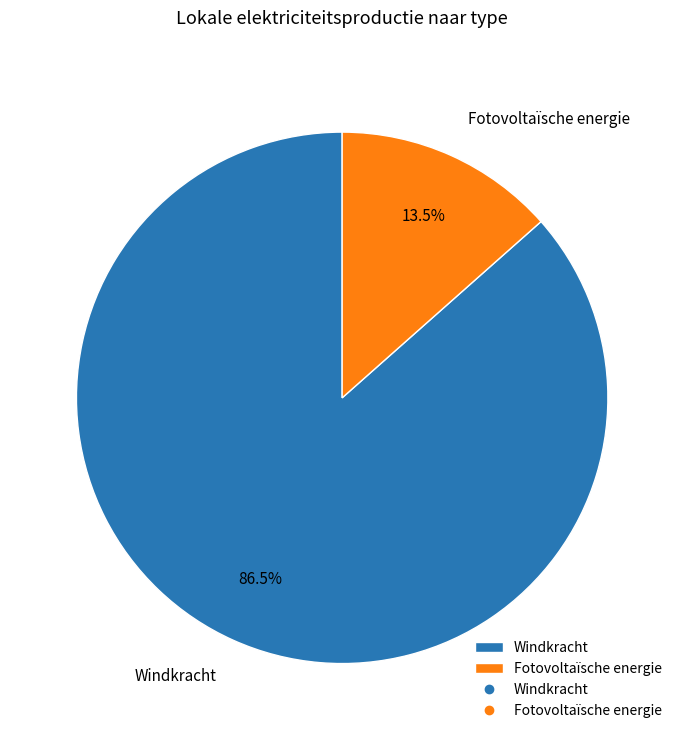

Which category has the biggest portion of the pie?

Windkracht